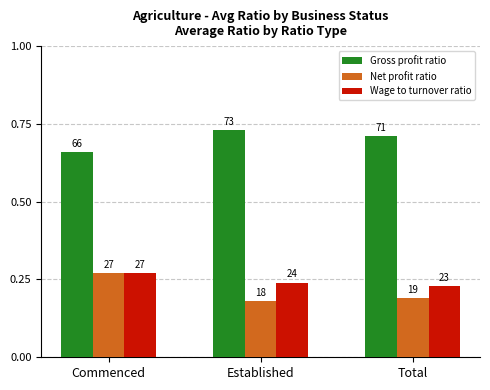

Reading left to right, transcribe all the data shown in this chart.

Gross profit ratio: 0.7	0.7	0.7
Net profit ratio: 0.3	0.2	0.2
Wage to turnover ratio: 0.3	0.2	0.2